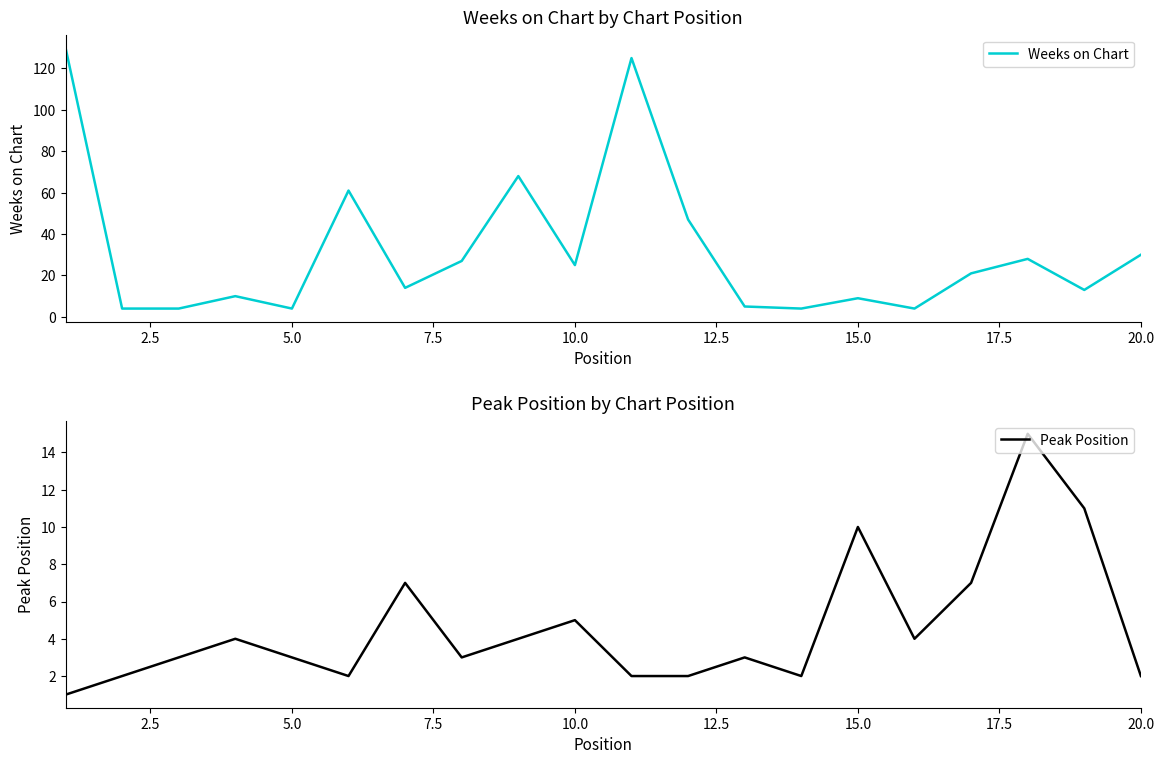

Which series has the largest total across all categories?

Weeks on Chart